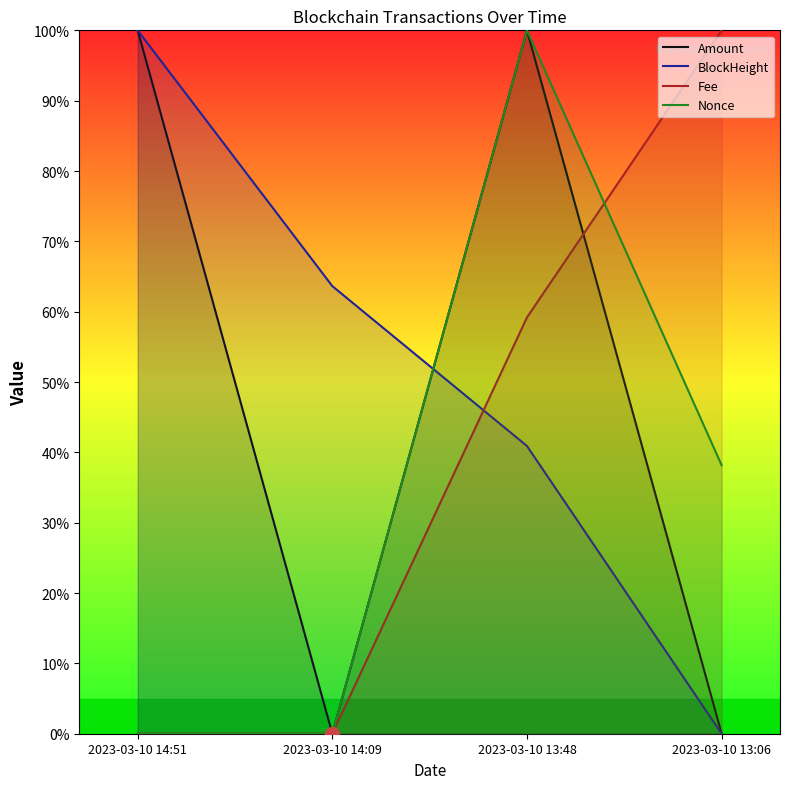

What is the difference between the highest and lowest values at 2023-03-10 13:06?

100.0